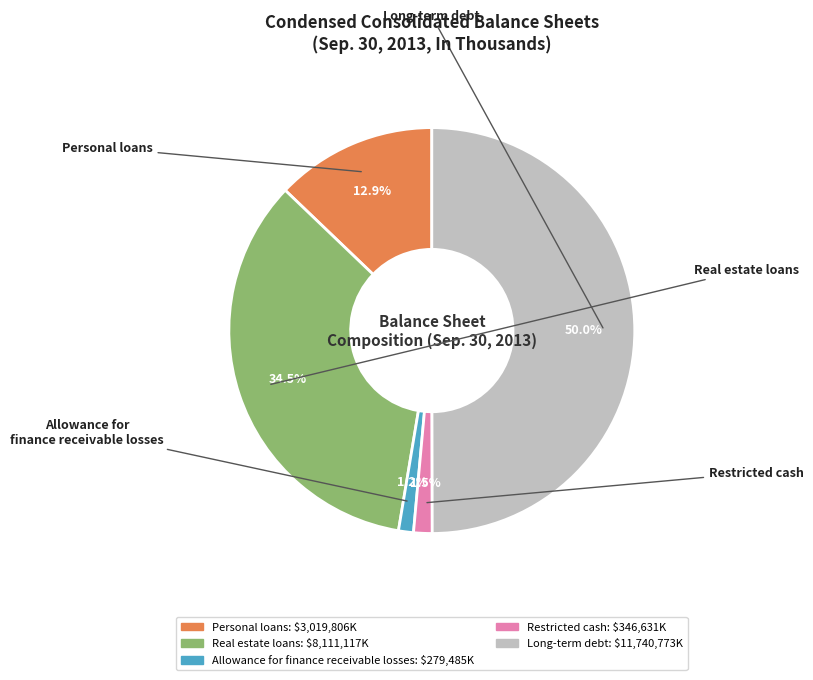

How much of the chart is everything except Real estate loans?

65.5%